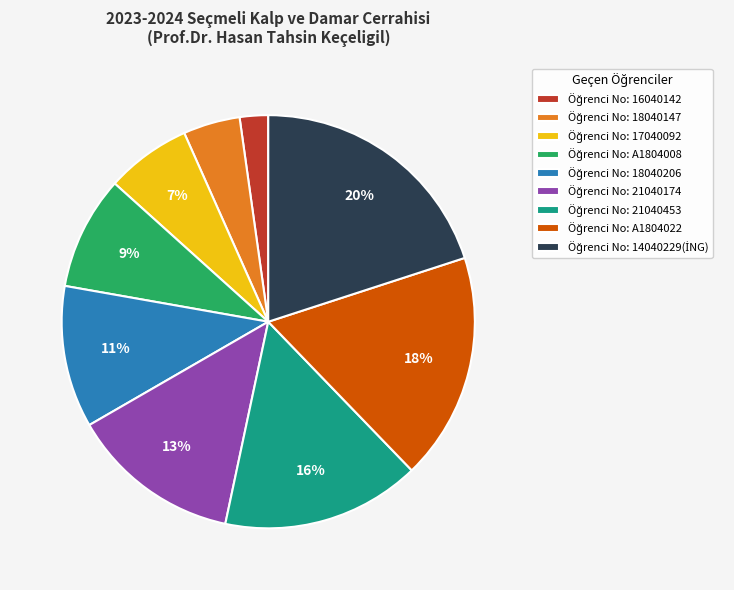

How many segments does this pie chart have?

9